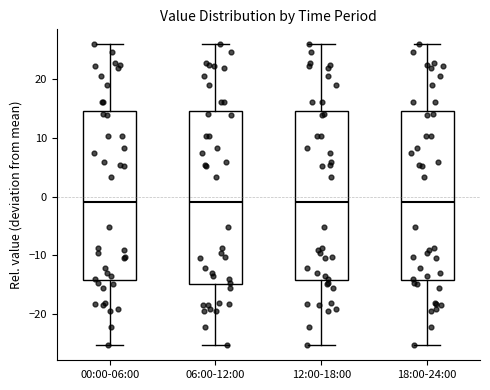

Reading left to right, transcribe this box plot: for each box, give where its median line is, the range the box spans, and where its two whiskers end, as read against the y-axis. The values are not printed on the chart, so give them approximately, as read against the axis.

00:00-06:00: median -1, box -14 to 15, whiskers -25 to 26
06:00-12:00: median -1, box -15 to 15, whiskers -25 to 26
12:00-18:00: median -1, box -14 to 15, whiskers -25 to 26
18:00-24:00: median -1, box -14 to 15, whiskers -25 to 26